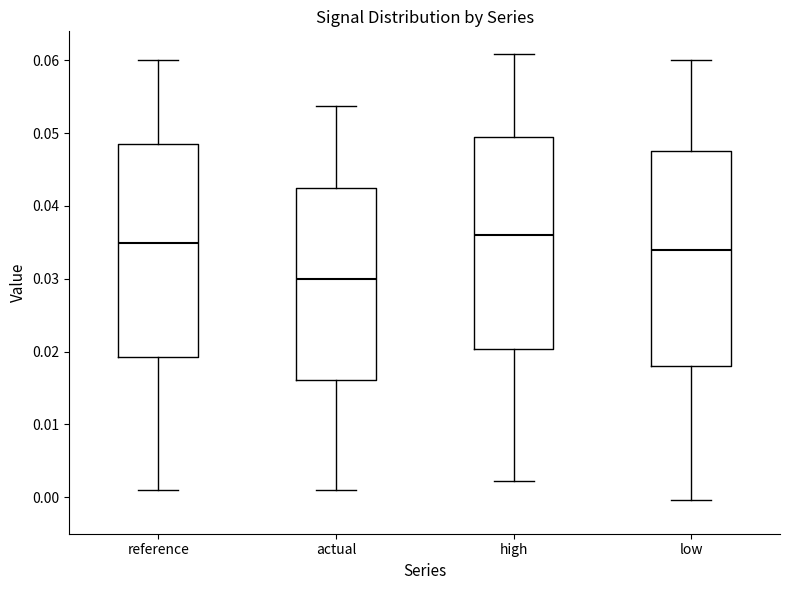

Which box's median line is the lowest?

actual